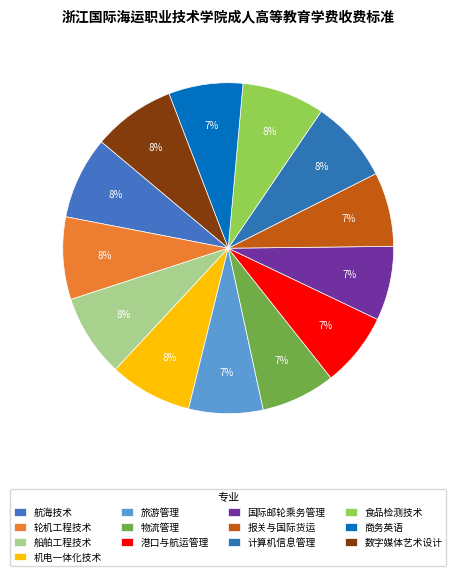

Is it true that 机电一体化技术 is 8% of the pie?

True